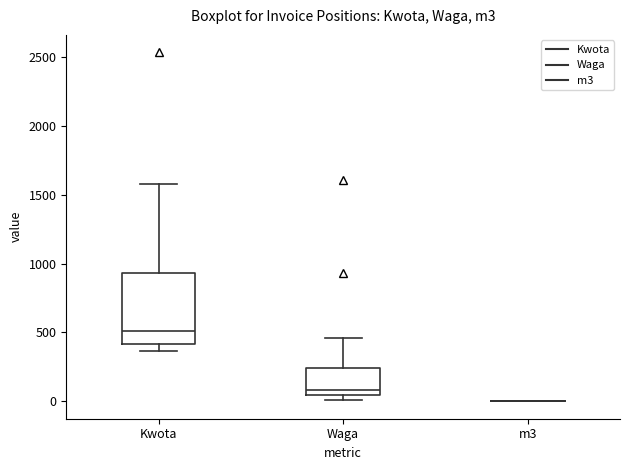

Reading left to right, transcribe this box plot: for each box, give where its median line is, the range the box spans, and where its two whiskers end, as read against the y-axis. The values are not printed on the chart, so give them approximately, as read against the axis.

Kwota: median 500, box 400 to 950, whiskers 350 to 1600
Waga: median 100, box 50 to 250, whiskers 0 to 450
m3: box collapsed to a line at 0, whiskers 0 to 0